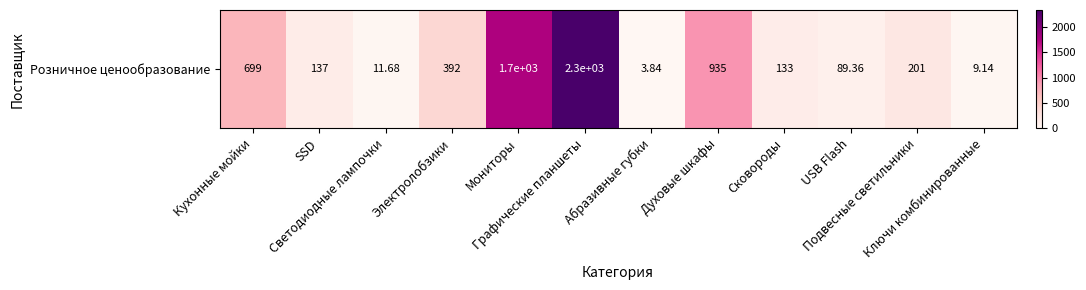

What is the sum of the values at Графические планшеты and USB Flash?

2426.5